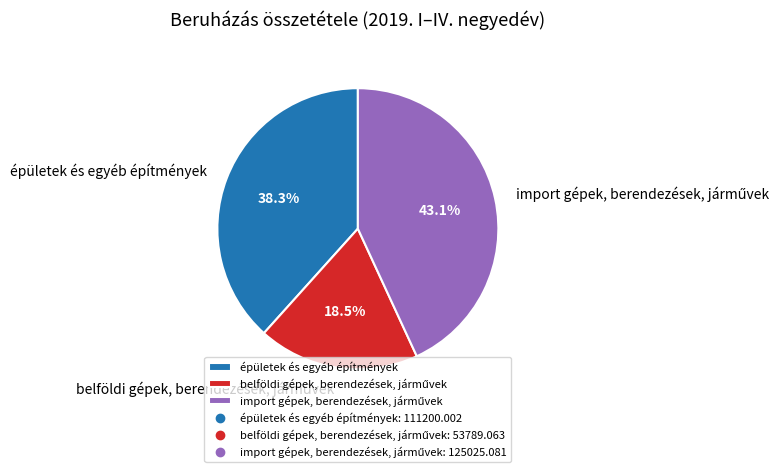

To the nearest percent, what percentage of the pie is épületek és egyéb építmények?

38%